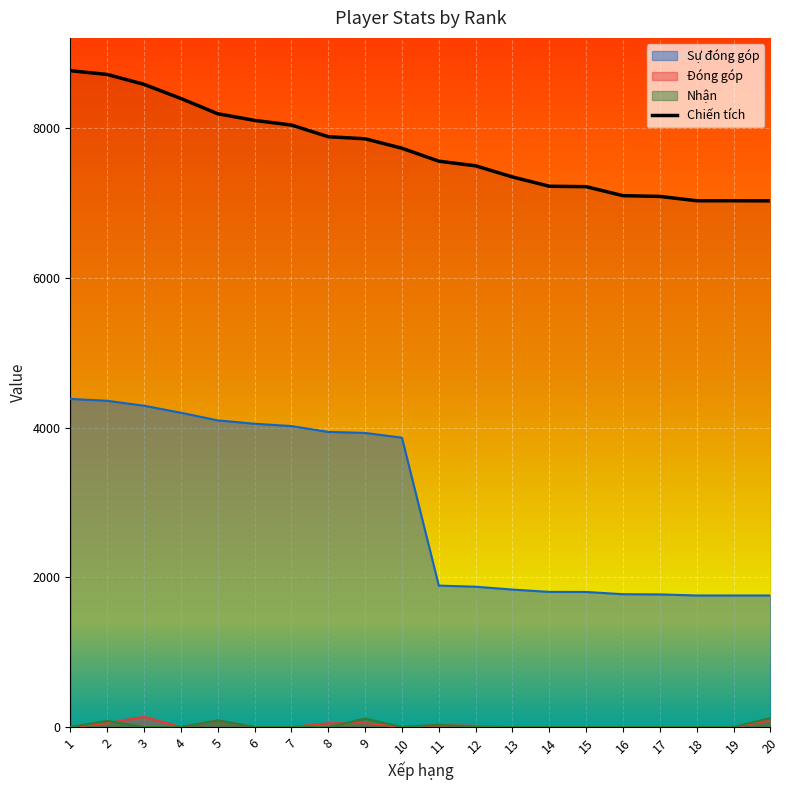

True or false: Sự đóng góp and Chiến tích cross at least once.

False